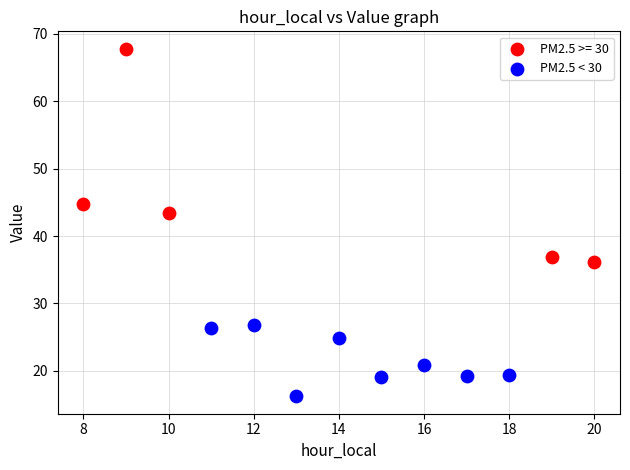

Which series has the largest Y range (max minus min)?

PM2.5 >= 30